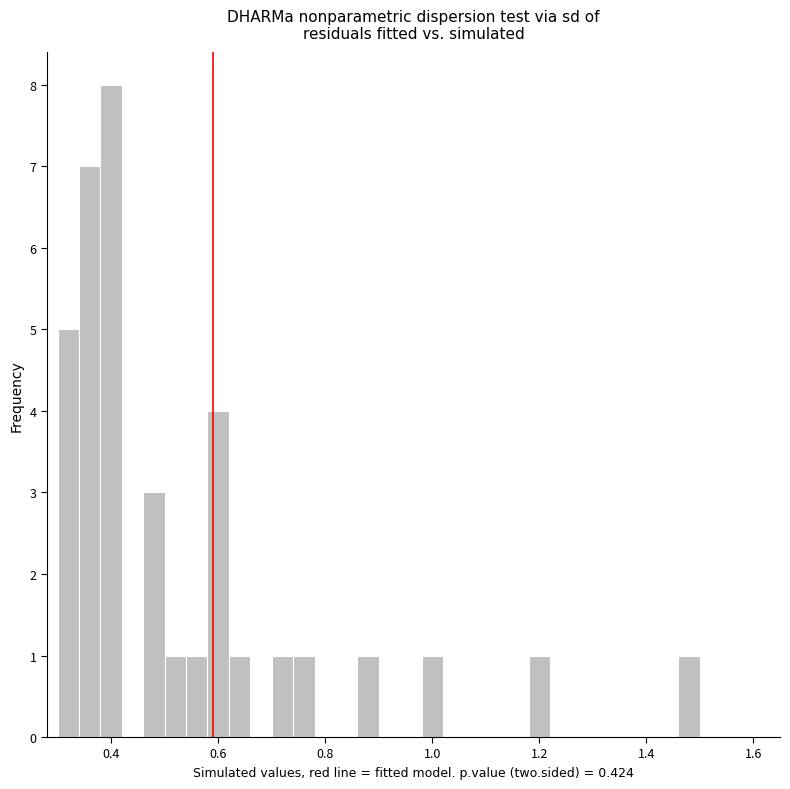

Read against the x-axis, roughly where is the centre of the tallest bar?

0.40